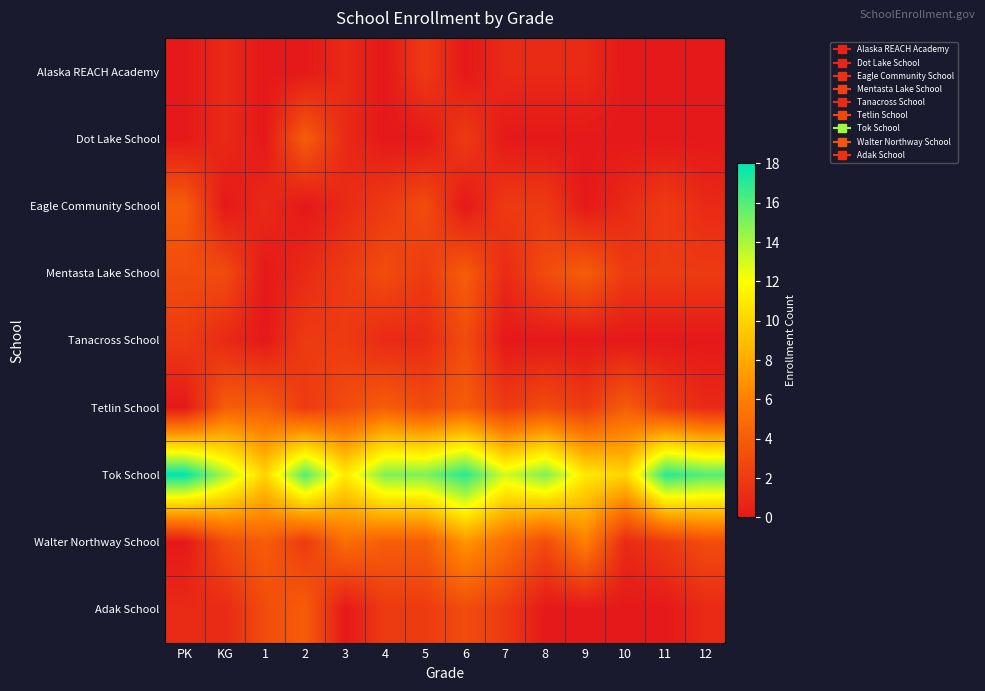

Reading left to right, extract all data points from this chart.

Alaska REACH Academy: PK=0	KG=1	1=0	2=0	3=1	4=0	5=2	6=0	7=1	8=1	9=1	10=0	11=0	12=0
Dot Lake School: PK=0	KG=1	1=0	2=4	3=1	4=0	5=0	6=2	7=0	8=0	9=0	10=0	11=0	12=0
Eagle Community School: PK=4	KG=0	1=1	2=0	3=1	4=2	5=3	6=0	7=2	8=2	9=0	10=1	11=2	12=1
Mentasta Lake School: PK=3	KG=3	1=0	2=1	3=2	4=3	5=2	6=4	7=1	8=3	9=4	10=2	11=2	12=2
Tanacross School: PK=2	KG=1	1=0	2=2	3=2	4=1	5=1	6=3	7=0	8=0	9=0	10=0	11=0	12=0
Tetlin School: PK=0	KG=4	1=4	2=2	3=3	4=4	5=3	6=4	7=2	8=3	9=2	10=4	11=2	12=1
Tok School: PK=18	KG=14	1=10	2=16	3=11	4=15	5=15	6=17	7=13	8=15	9=11	10=10	11=17	12=16
Walter Northway School: PK=0	KG=3	1=4	2=2	3=5	4=4	5=4	6=7	7=5	8=3	9=6	10=1	11=2	12=3
Adak School: PK=1	KG=1	1=3	2=4	3=0	4=2	5=2	6=3	7=2	8=0	9=0	10=0	11=0	12=1